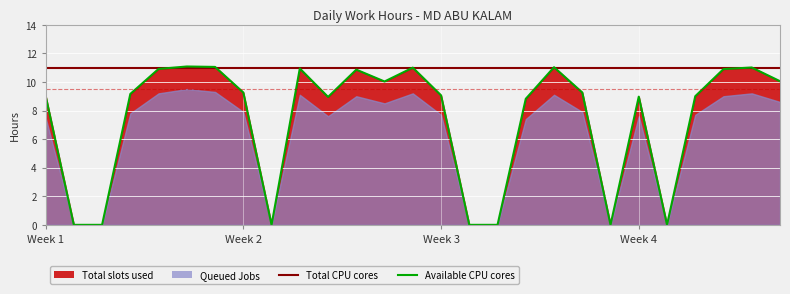

Rank the categories by Available CPU cores value from lowest to highest.

Week 2, Week 3, 8, 15, 16, 20, 22, 17, 10, 21, 23, Week 1, 14, Week 4, 7, 19, 12, 26, 11, 24, 4, 9, 13, 25, 18, 6, 5